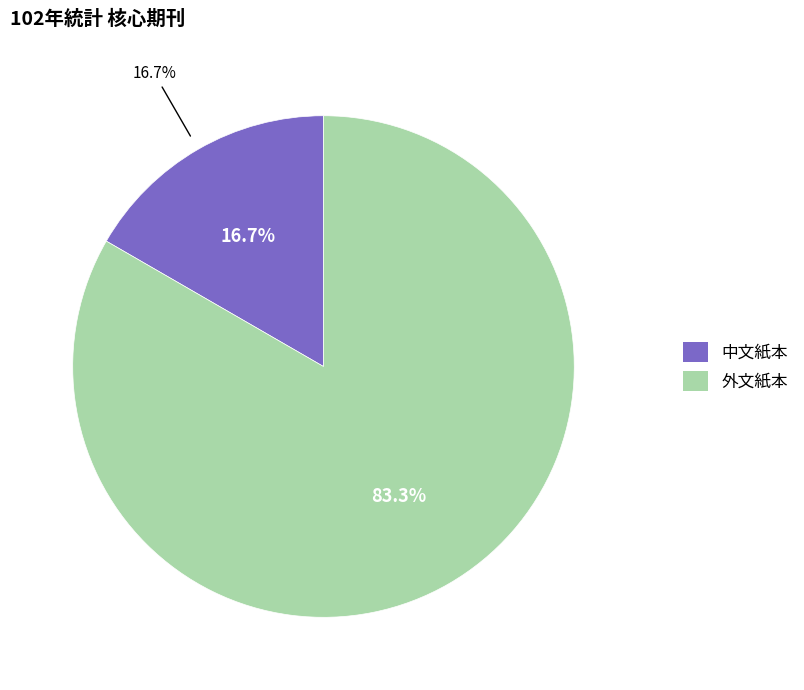

Is it true that 外文電子版 is 1% of the pie?

False